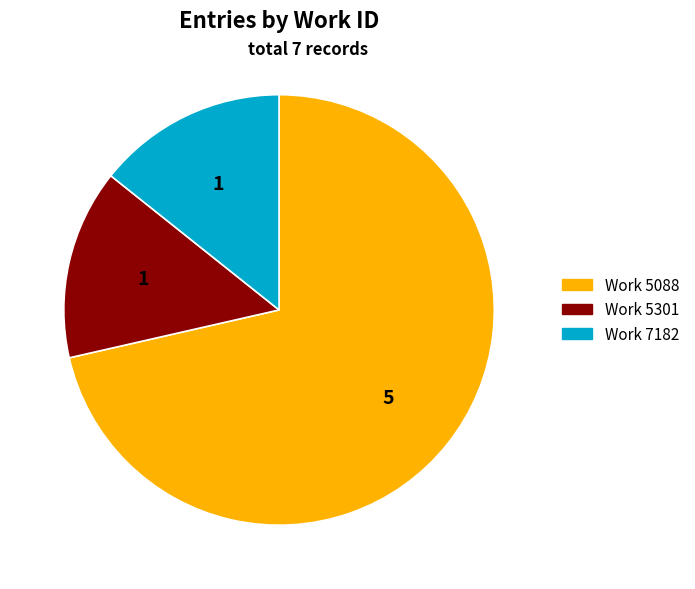

Is there any slice that represents more than half of the pie?

Yes